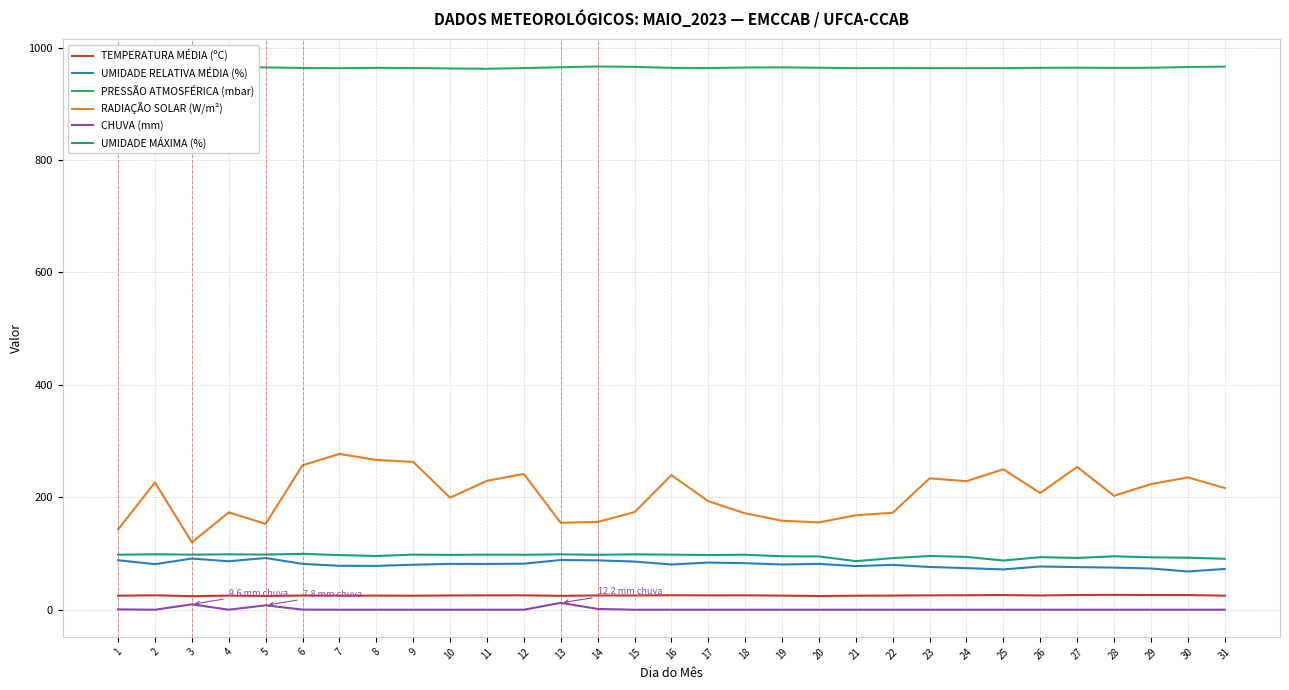

Is the value of UMIDADE RELATIVA MÉDIA (%) at 28 greater than the value of TEMPERATURA MÉDIA (ºC) at 21?

Yes